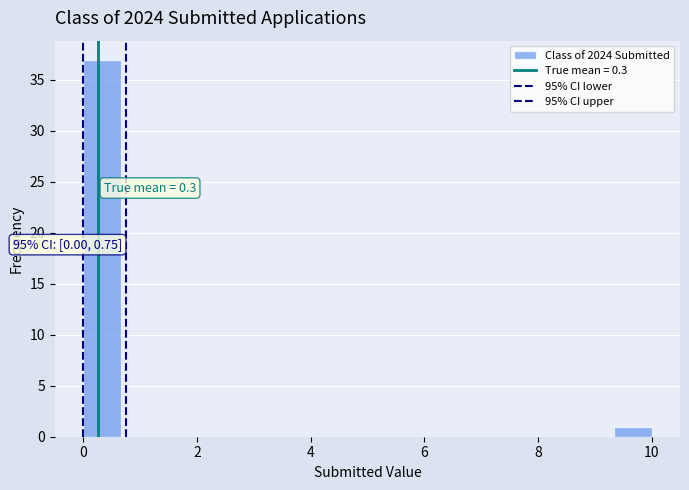

Read against the x-axis, roughly where is the centre of the tallest bar?

0.4